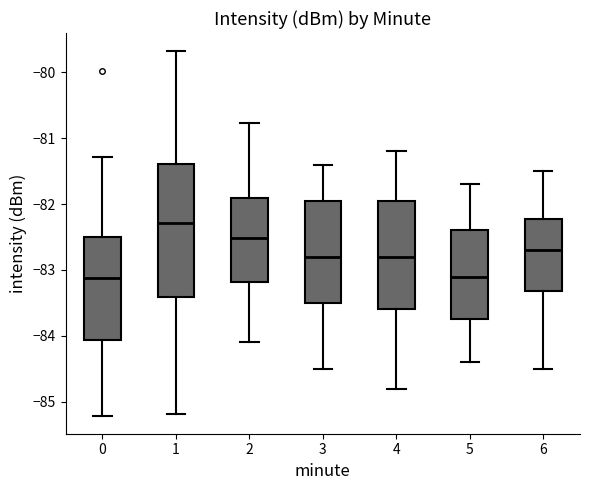

Reading left to right, transcribe this box plot: for each box, give where its median line is, the range the box spans, and where its two whiskers end, as read against the y-axis. The values are not printed on the chart, so give them approximately, as read against the axis.

0: median -83.1, box -84.1 to -82.5, whiskers -85.2 to -81.3
1: median -82.3, box -83.4 to -81.4, whiskers -85.2 to -79.7
2: median -82.5, box -83.2 to -81.9, whiskers -84.1 to -80.8
3: median -82.8, box -83.5 to -81.9, whiskers -84.5 to -81.4
4: median -82.8, box -83.6 to -81.9, whiskers -84.8 to -81.2
5: median -83.1, box -83.7 to -82.4, whiskers -84.4 to -81.7
6: median -82.7, box -83.3 to -82.2, whiskers -84.5 to -81.5